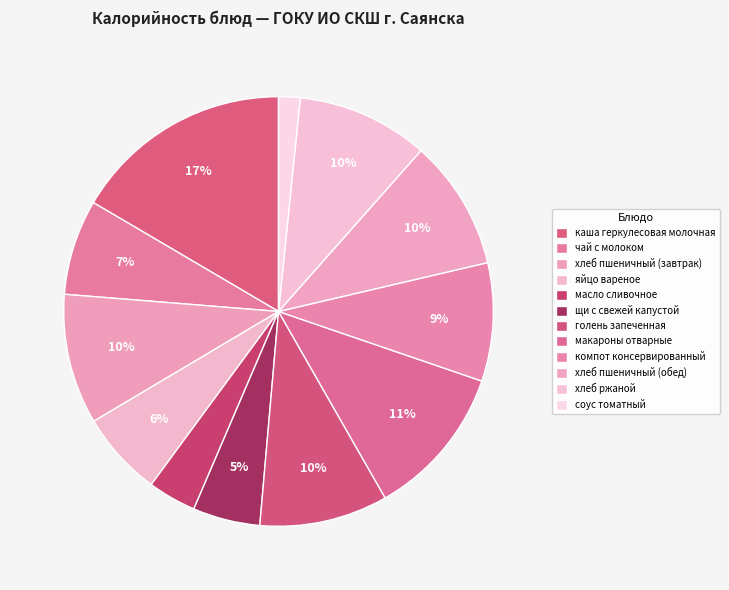

True or false: масло сливочное accounts for 4% of the total.

True